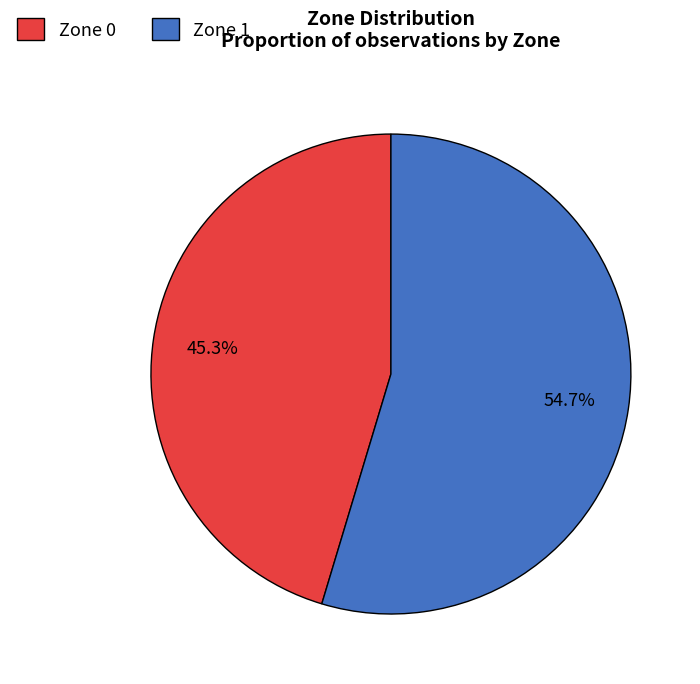

Which category has the smallest portion of the pie?

Zone 0